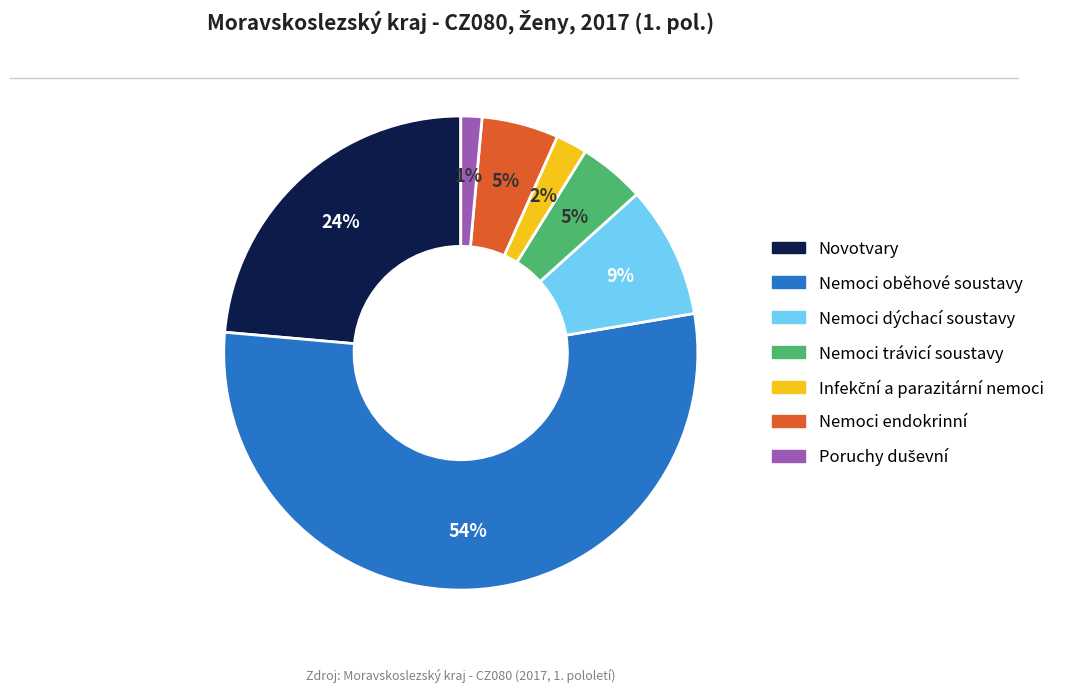

Is Nemoci trávicí soustavy the majority of the pie?

No